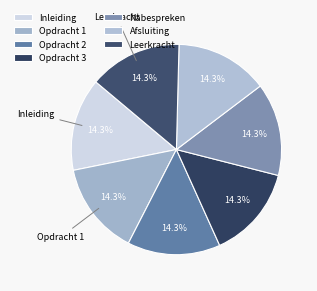

Which slice is the smallest?

Inleiding